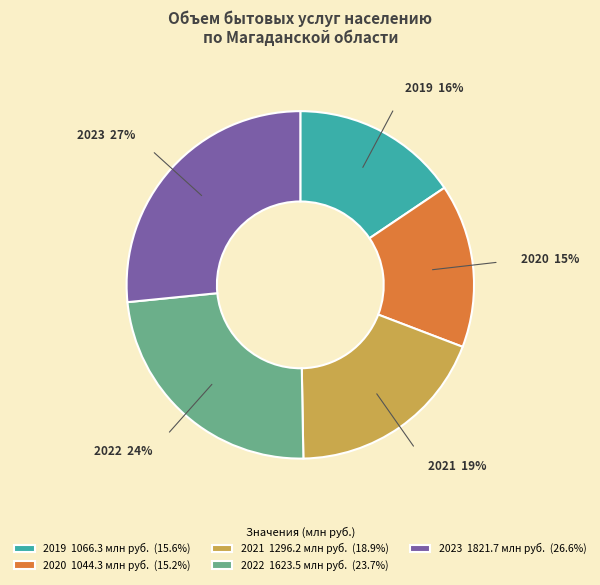

How many segments does this pie chart have?

5